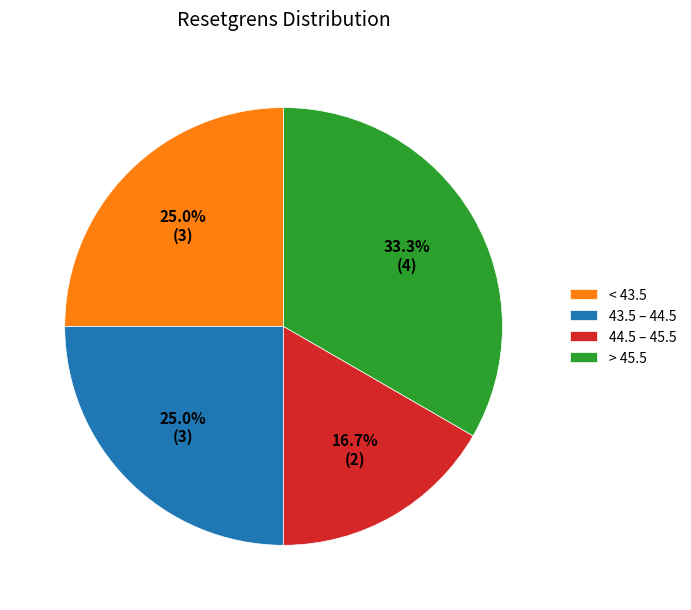

What is the largest slice in the pie chart?

> 45.5